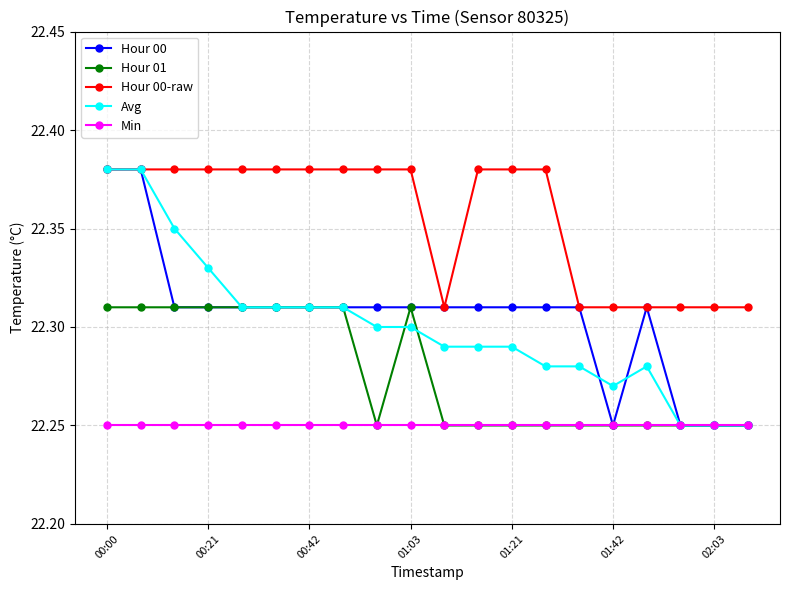

How many Hour 00-raw values are between 22 and 23?

20